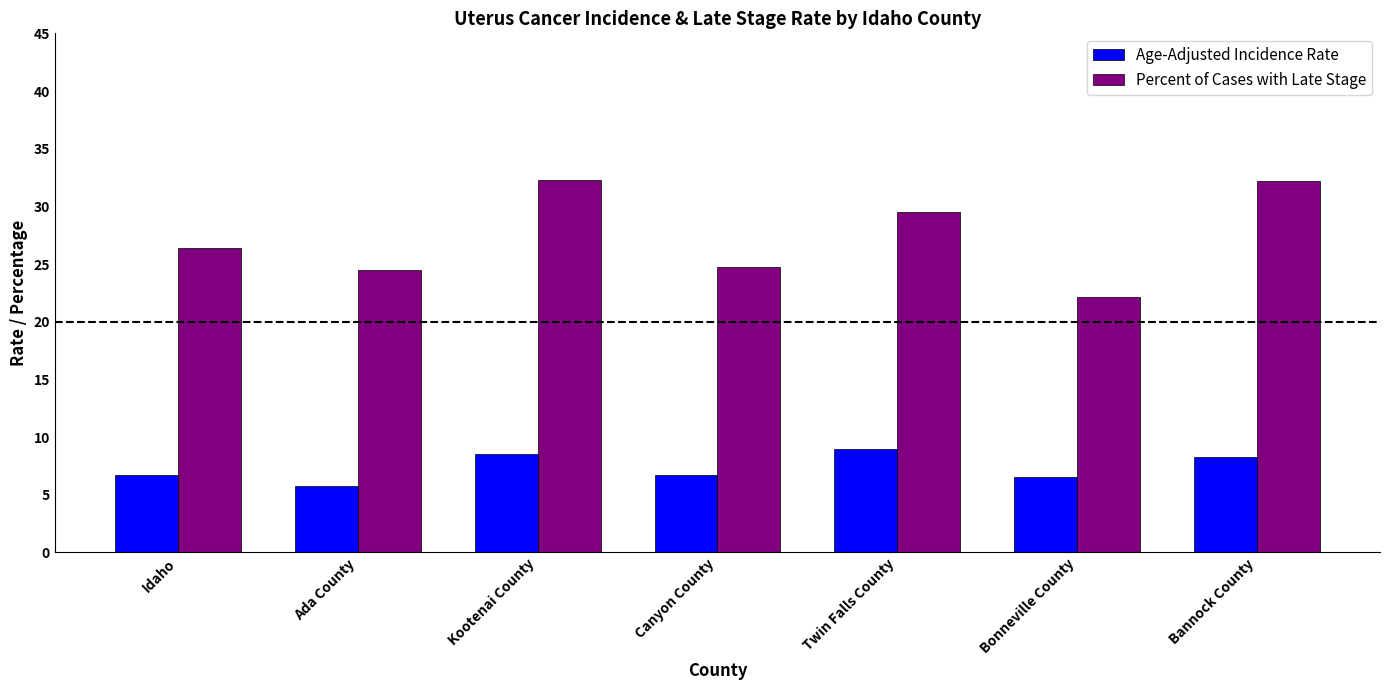

What is the sum of all Percent of Cases with Late Stage values?

191.7